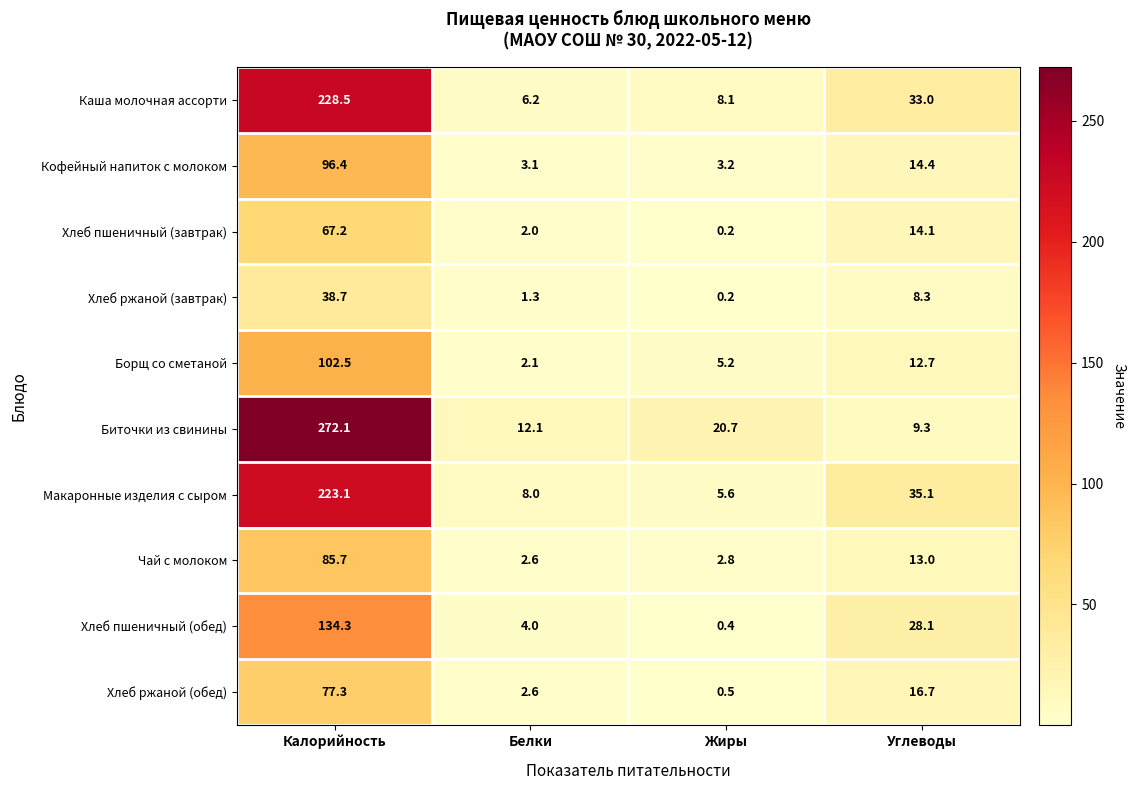

At how many categories does at least one series exceed 154?

1